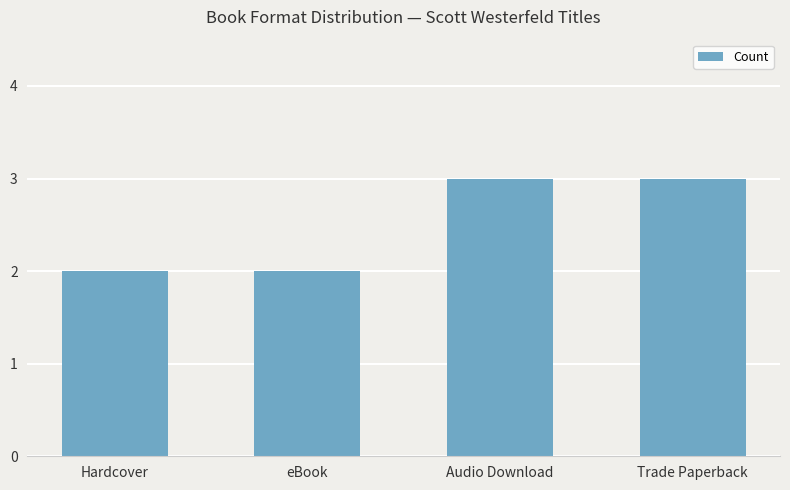

What is the difference between the second highest and minimum values?

1